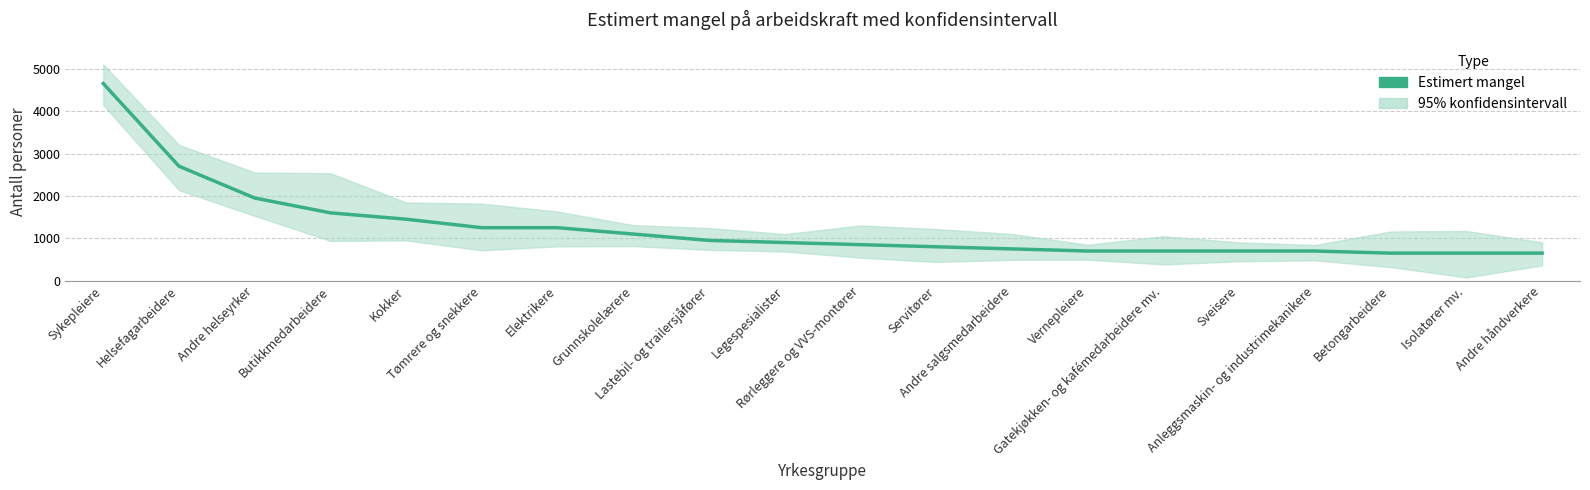

Where does the data first go above 900?

Sykepleiere